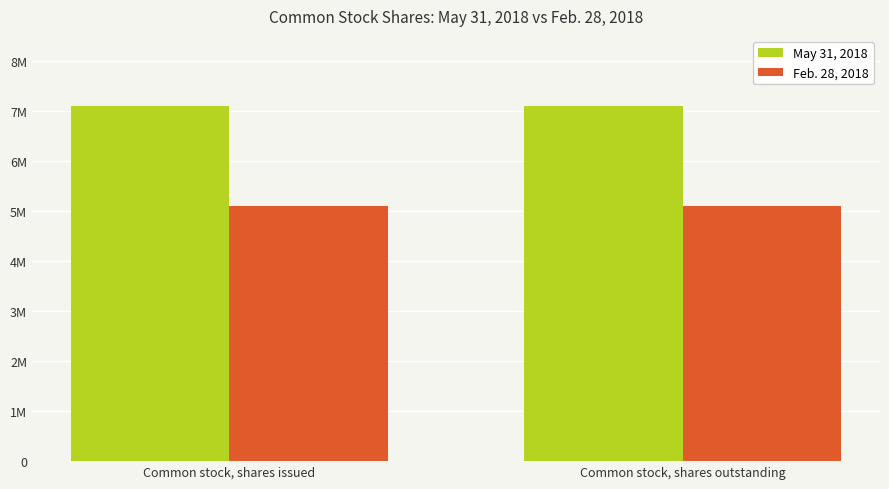

Are the bars horizontal?

No